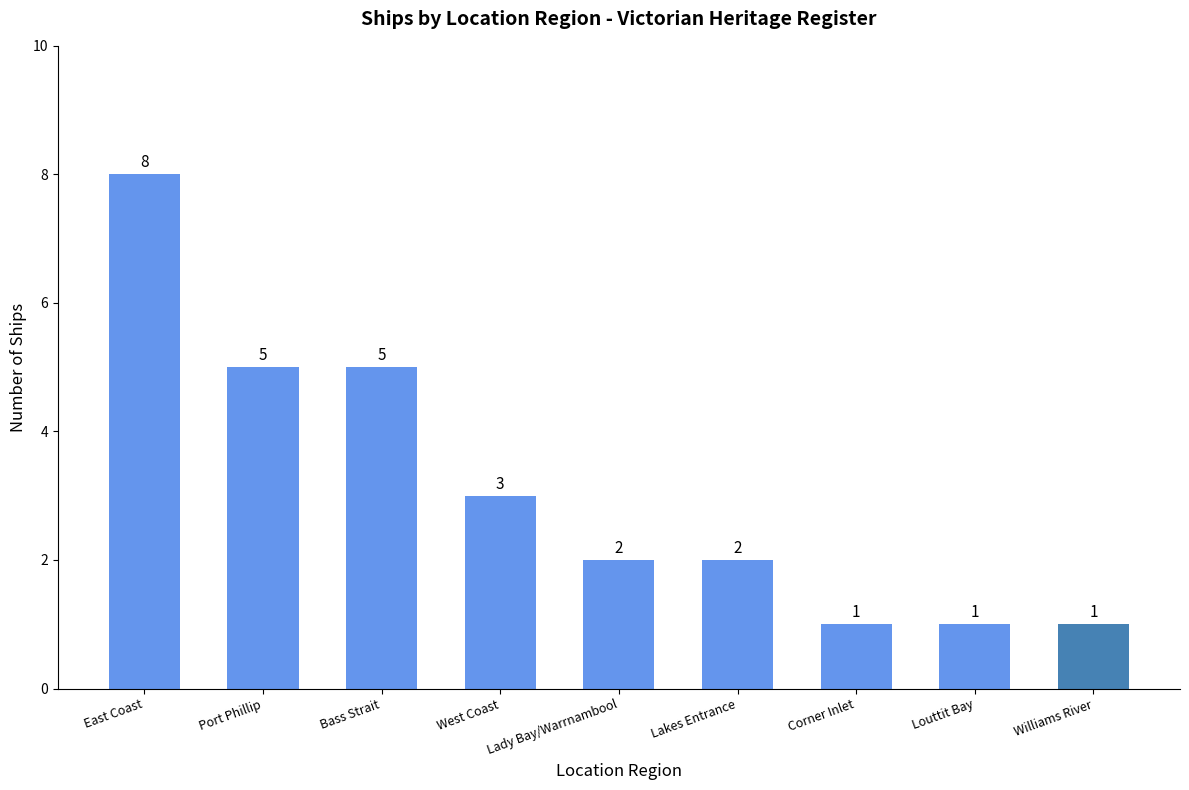

The value at West Coast is 3. True or false?

True